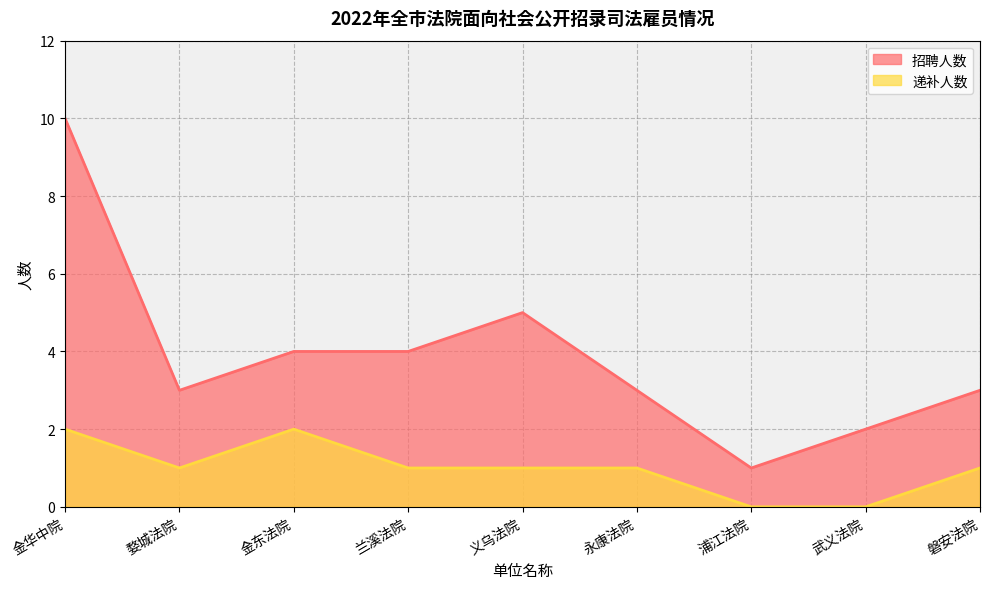

How many lines are shown in the chart?

2